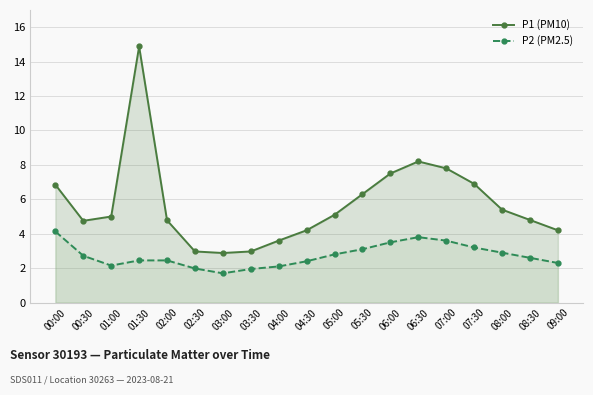

How many interior local peaks does the P1 (PM10) series have?

2